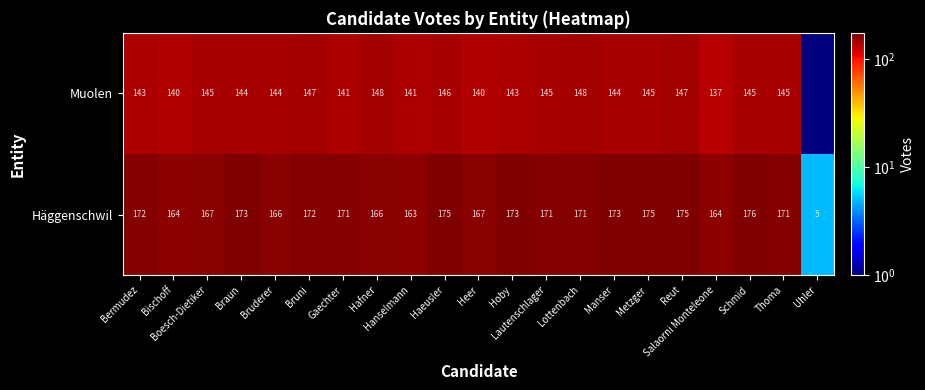

What is the sum of all Häggenschwil values?

3410.0